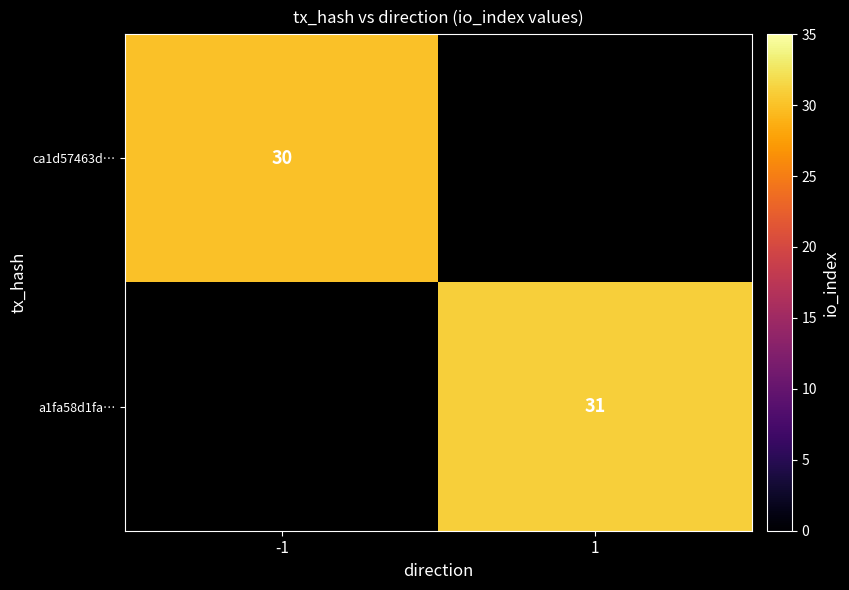

The value of ca1d57463d… at -1 is 30. True or false?

True